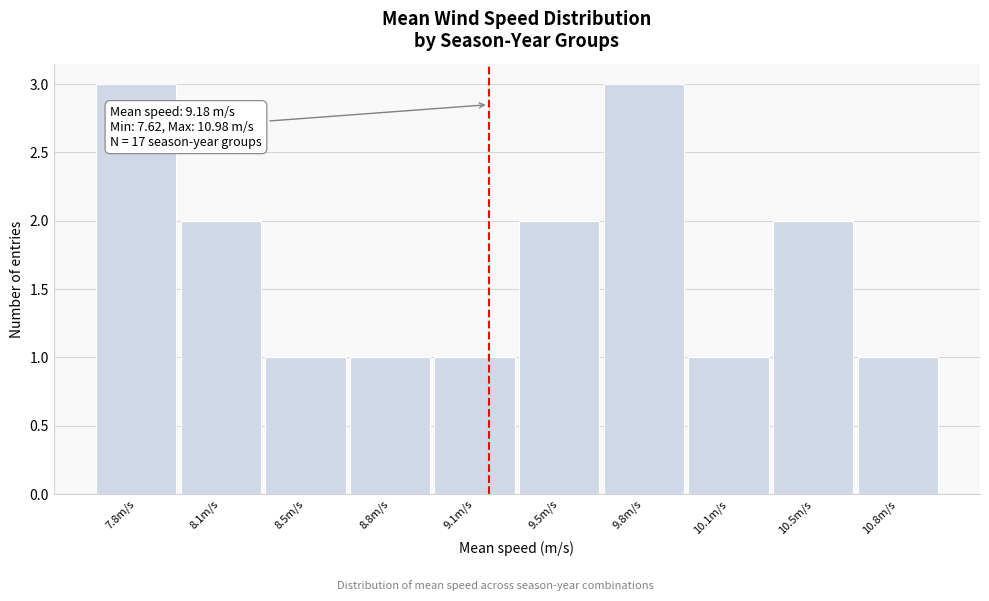

Reading left to right, transcribe all the data shown in this chart.

3	2	1	1	1	2	3	1	2	1